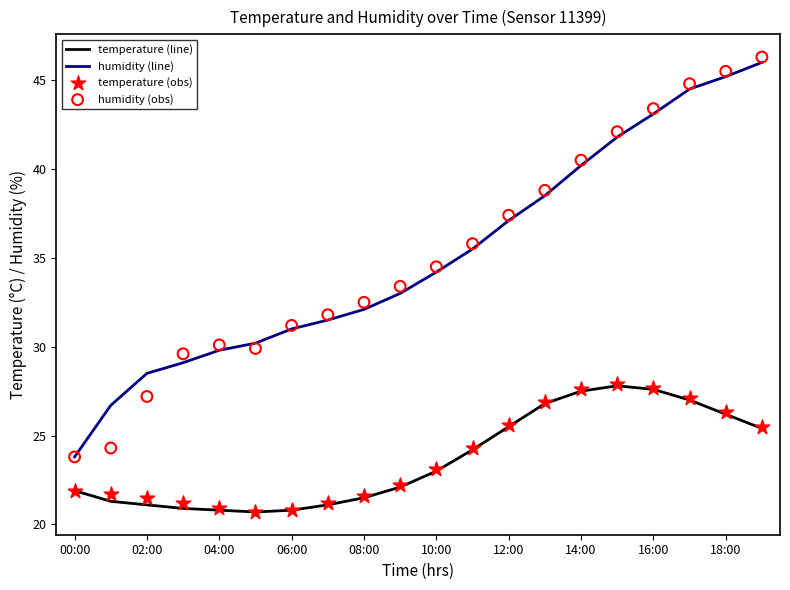

Which series has the largest total across all categories?

humidity (obs)